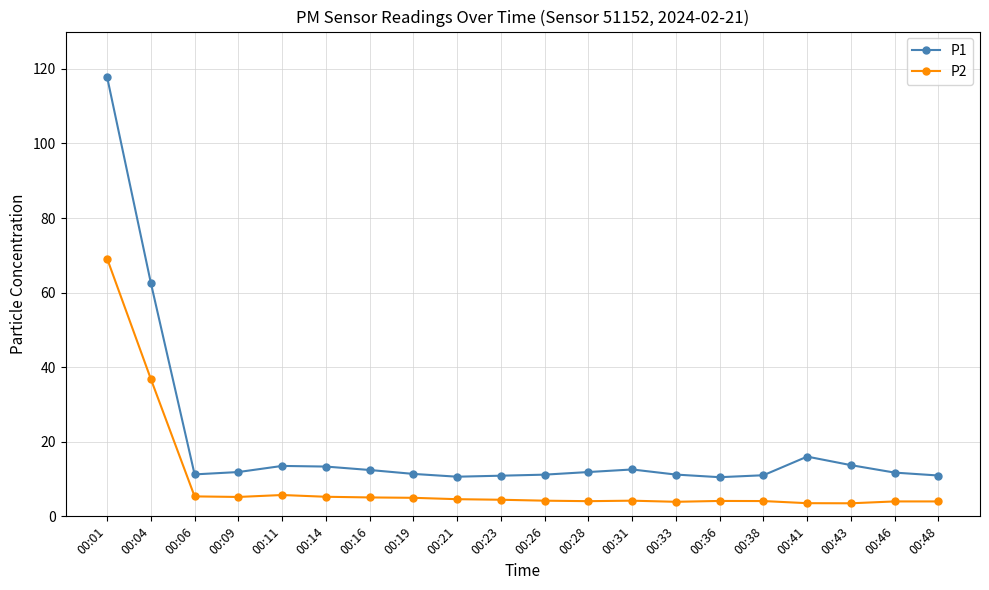

Between 00:14 and 00:28, which series saw the biggest shift?

P1